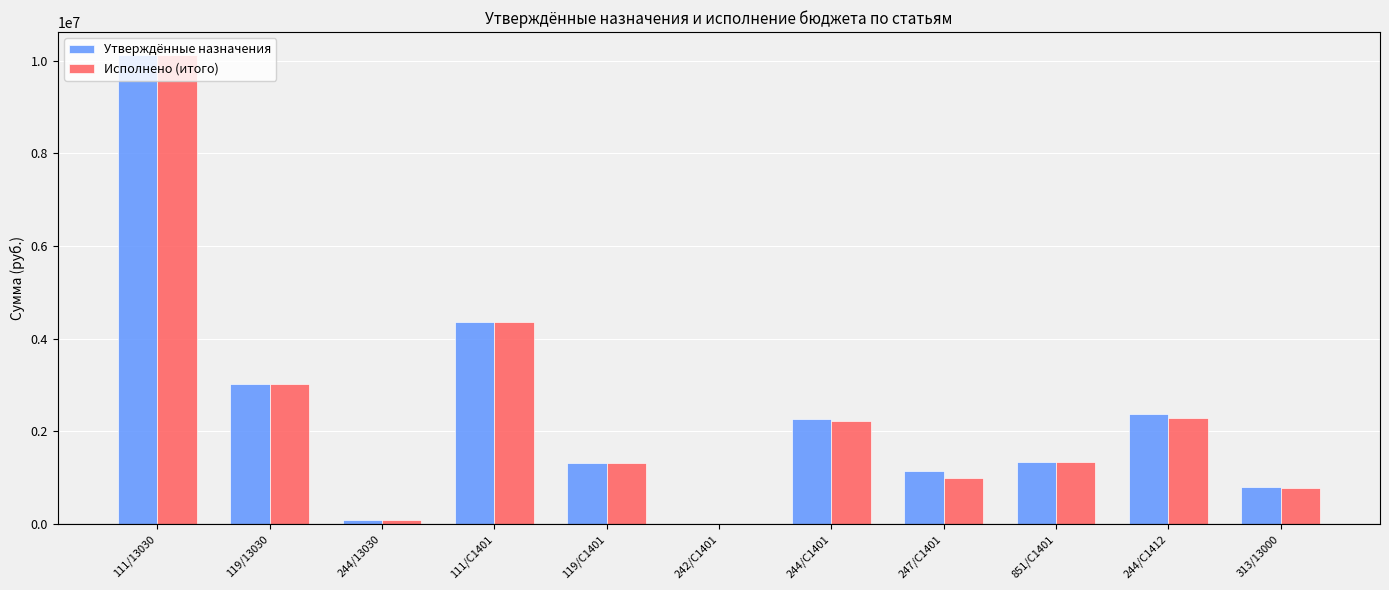

Between 242/С1401 and 313/13000, which series saw the biggest shift?

Утверждённые назначения